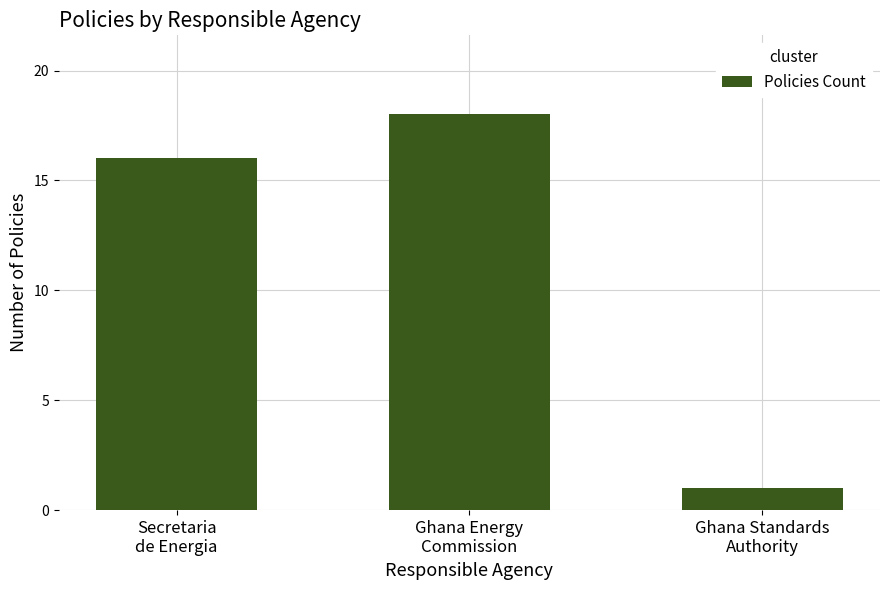

What is the smallest value displayed?

1